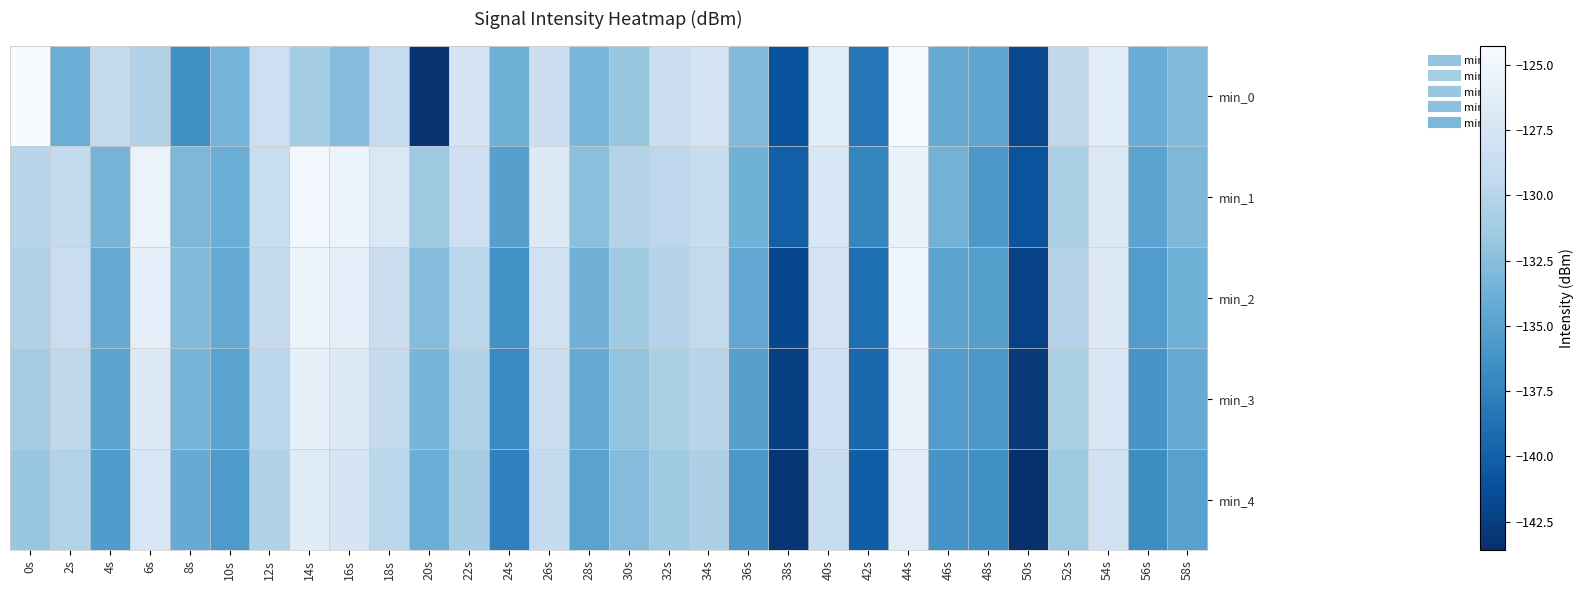

List the series in order of their peak value, lowest first.

min_4, min_3, min_2, min_1, min_0